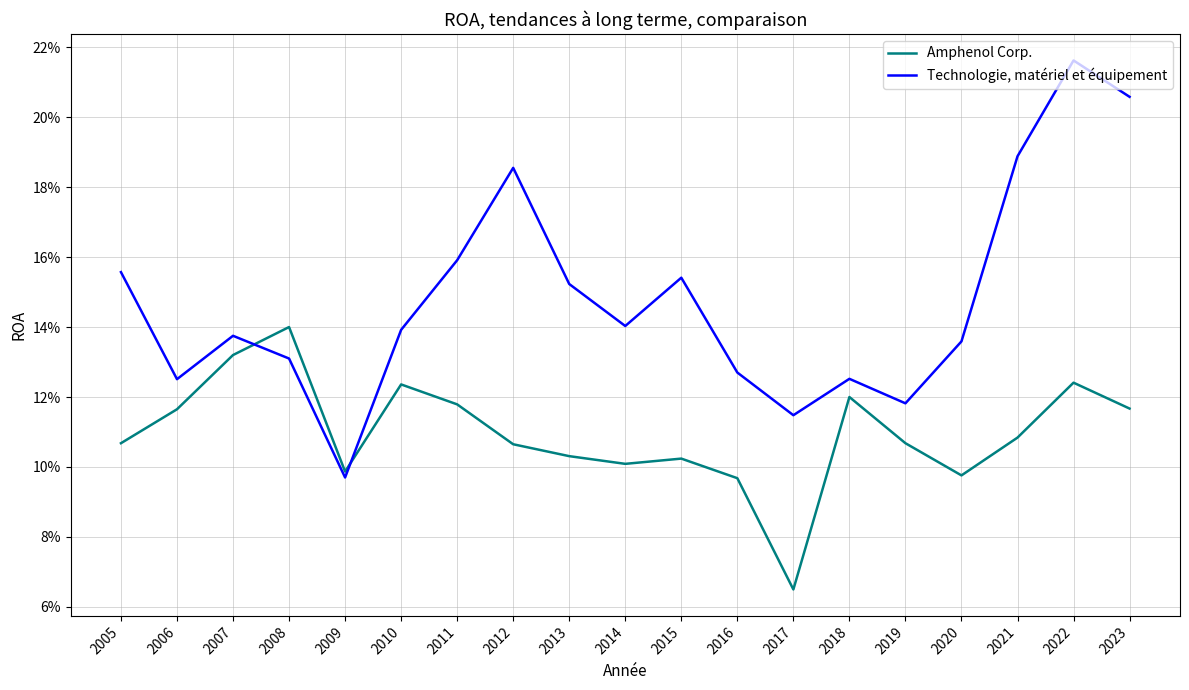

How many interior local valleys does the Amphenol Corp. series have?

4